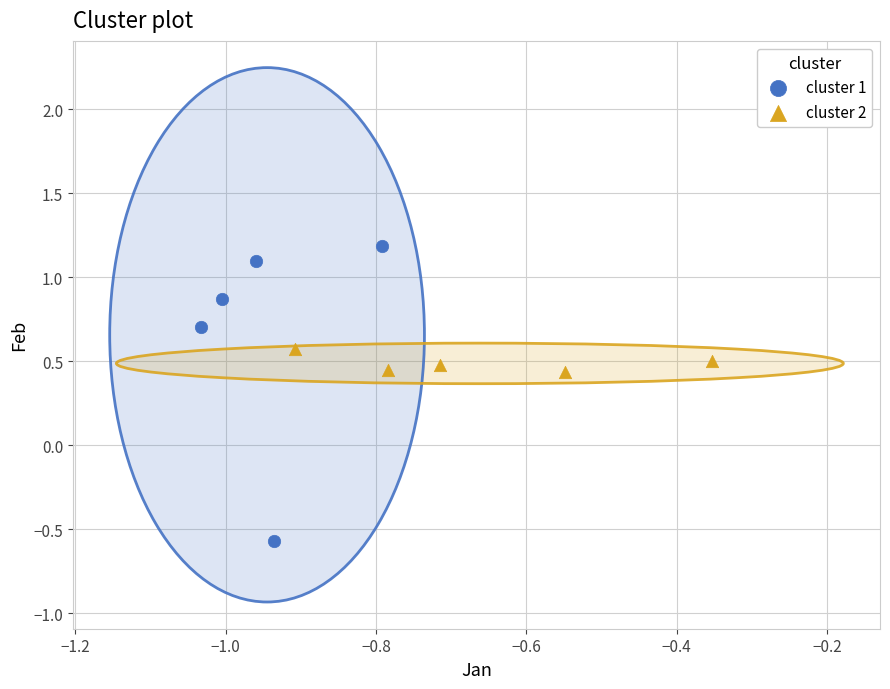

Which series contains the lowest Y value?

cluster 1